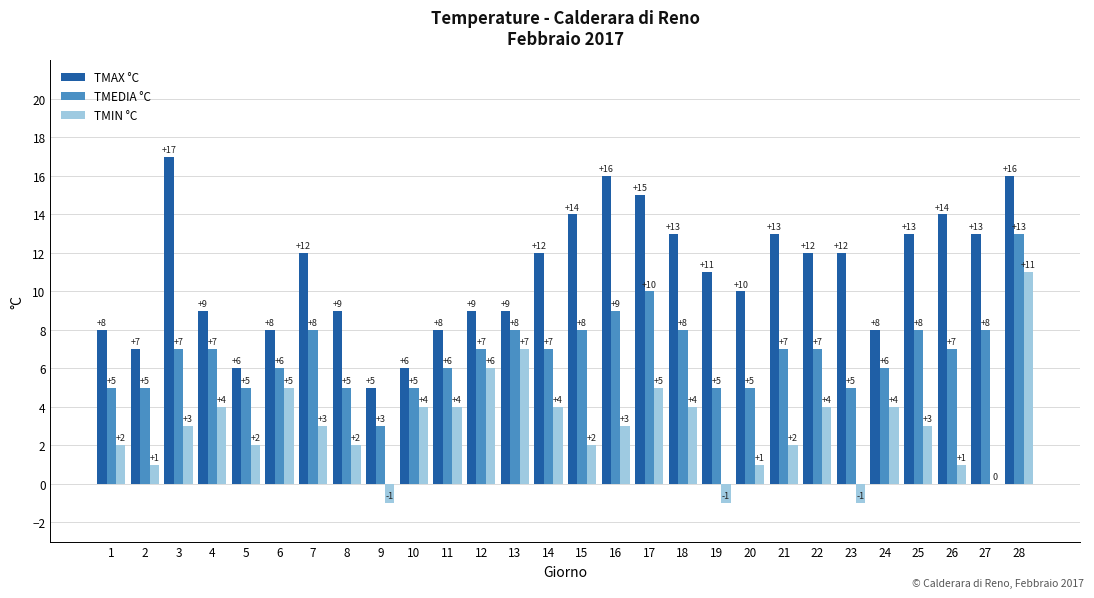

Are the bars horizontal?

No